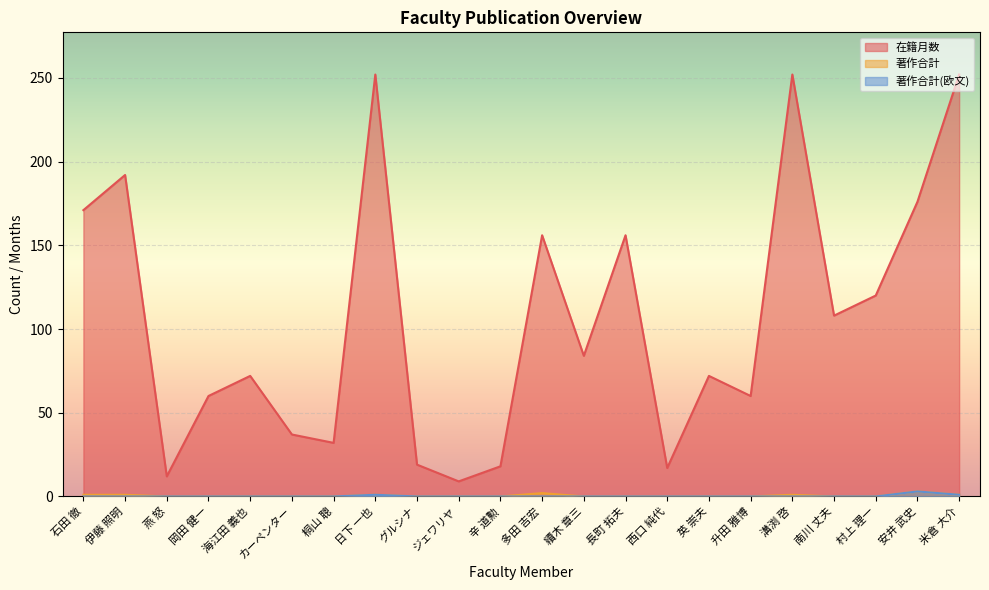

How many 著作合計 values are between 0 and 1?

20